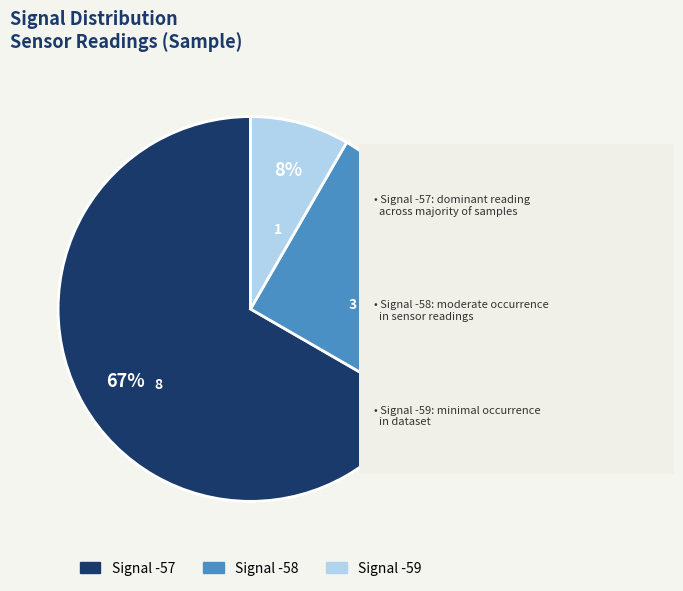

Is there any slice that represents more than half of the pie?

Yes